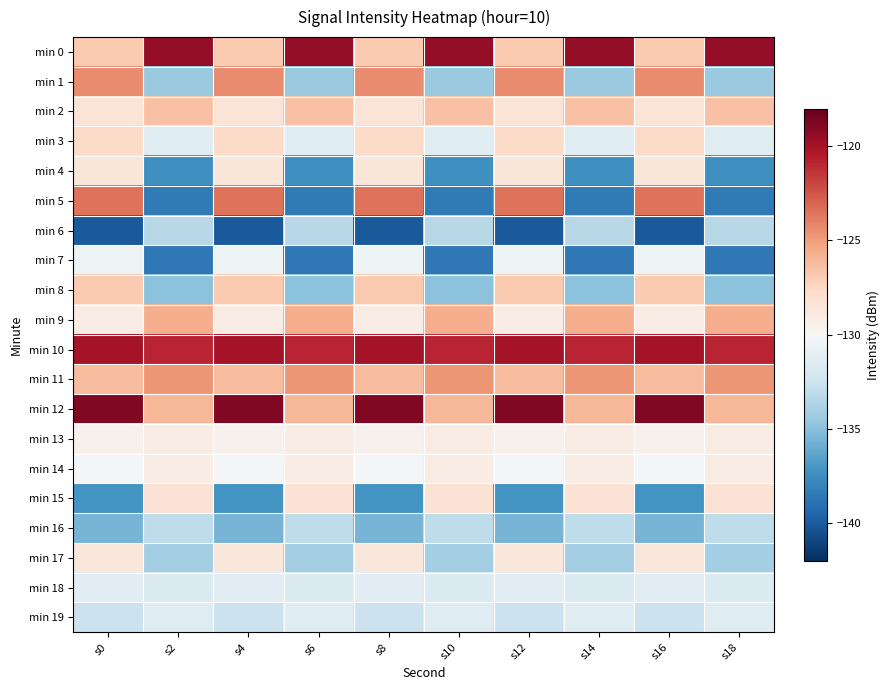

Reading right to left, what are all the values shown in this chart?

min 0: s18=-119.4	s16=-126.8	s14=-119.4	s12=-126.8	s10=-119.4	s8=-126.8	s6=-119.4	s4=-126.8	s2=-119.4	s0=-126.8
min 1: s18=-134.4	s16=-124.3	s14=-134.4	s12=-124.3	s10=-134.4	s8=-124.3	s6=-134.4	s4=-124.3	s2=-134.4	s0=-124.3
min 2: s18=-126.5	s16=-128.5	s14=-126.5	s12=-128.5	s10=-126.5	s8=-128.5	s6=-126.5	s4=-128.5	s2=-126.5	s0=-128.5
min 3: s18=-131.4	s16=-127.7	s14=-131.4	s12=-127.7	s10=-131.4	s8=-127.7	s6=-131.4	s4=-127.7	s2=-131.4	s0=-127.7
min 4: s18=-137.3	s16=-128.5	s14=-137.3	s12=-128.5	s10=-137.3	s8=-128.5	s6=-137.3	s4=-128.5	s2=-137.3	s0=-128.5
min 5: s18=-138.5	s16=-123.5	s14=-138.5	s12=-123.5	s10=-138.5	s8=-123.5	s6=-138.5	s4=-123.5	s2=-138.5	s0=-123.5
min 6: s18=-133.3	s16=-140.1	s14=-133.3	s12=-140.1	s10=-133.3	s8=-140.1	s6=-133.3	s4=-140.1	s2=-133.3	s0=-140.1
min 7: s18=-138.6	s16=-130.6	s14=-138.6	s12=-130.6	s10=-138.6	s8=-130.6	s6=-138.6	s4=-130.6	s2=-138.6	s0=-130.6
min 8: s18=-134.9	s16=-126.9	s14=-134.9	s12=-126.9	s10=-134.9	s8=-126.9	s6=-134.9	s4=-126.9	s2=-134.9	s0=-126.9
min 9: s18=-125.7	s16=-129.1	s14=-125.7	s12=-129.1	s10=-125.7	s8=-129.1	s6=-125.7	s4=-129.1	s2=-125.7	s0=-129.1
min 10: s18=-120.8	s16=-120.0	s14=-120.8	s12=-120.0	s10=-120.8	s8=-120.0	s6=-120.8	s4=-120.0	s2=-120.8	s0=-120.0
min 11: s18=-124.7	s16=-126.2	s14=-124.7	s12=-126.2	s10=-124.7	s8=-126.2	s6=-124.7	s4=-126.2	s2=-124.7	s0=-126.2
min 12: s18=-126.0	s16=-118.9	s14=-126.0	s12=-118.9	s10=-126.0	s8=-118.9	s6=-126.0	s4=-118.9	s2=-126.0	s0=-118.9
min 13: s18=-129.2	s16=-129.5	s14=-129.2	s12=-129.5	s10=-129.2	s8=-129.5	s6=-129.2	s4=-129.5	s2=-129.2	s0=-129.5
min 14: s18=-129.1	s16=-130.3	s14=-129.1	s12=-130.3	s10=-129.1	s8=-130.3	s6=-129.1	s4=-130.3	s2=-129.1	s0=-130.3
min 15: s18=-128.3	s16=-137.2	s14=-128.3	s12=-137.2	s10=-128.3	s8=-137.2	s6=-128.3	s4=-137.2	s2=-128.3	s0=-137.2
min 16: s18=-133.0	s16=-135.6	s14=-133.0	s12=-135.6	s10=-133.0	s8=-135.6	s6=-133.0	s4=-135.6	s2=-133.0	s0=-135.6
min 17: s18=-134.1	s16=-128.6	s14=-134.1	s12=-128.6	s10=-134.1	s8=-128.6	s6=-134.1	s4=-128.6	s2=-134.1	s0=-128.6
min 18: s18=-131.6	s16=-131.3	s14=-131.6	s12=-131.3	s10=-131.6	s8=-131.3	s6=-131.6	s4=-131.3	s2=-131.6	s0=-131.3
min 19: s18=-131.5	s16=-132.6	s14=-131.5	s12=-132.6	s10=-131.5	s8=-132.6	s6=-131.5	s4=-132.6	s2=-131.5	s0=-132.6